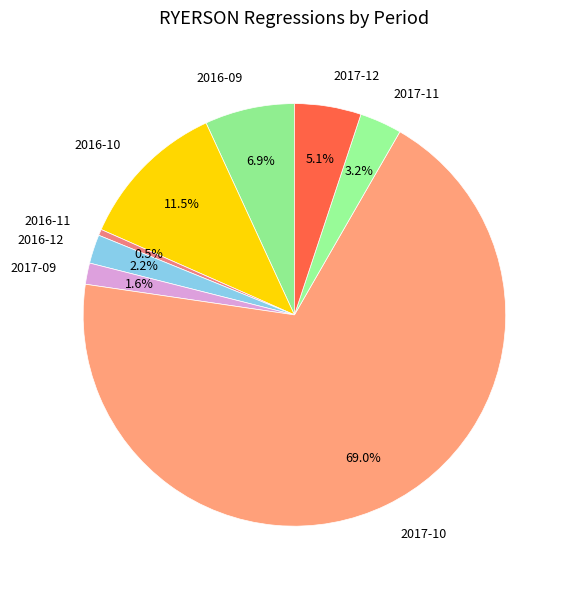

How many slices are in this pie chart?

8